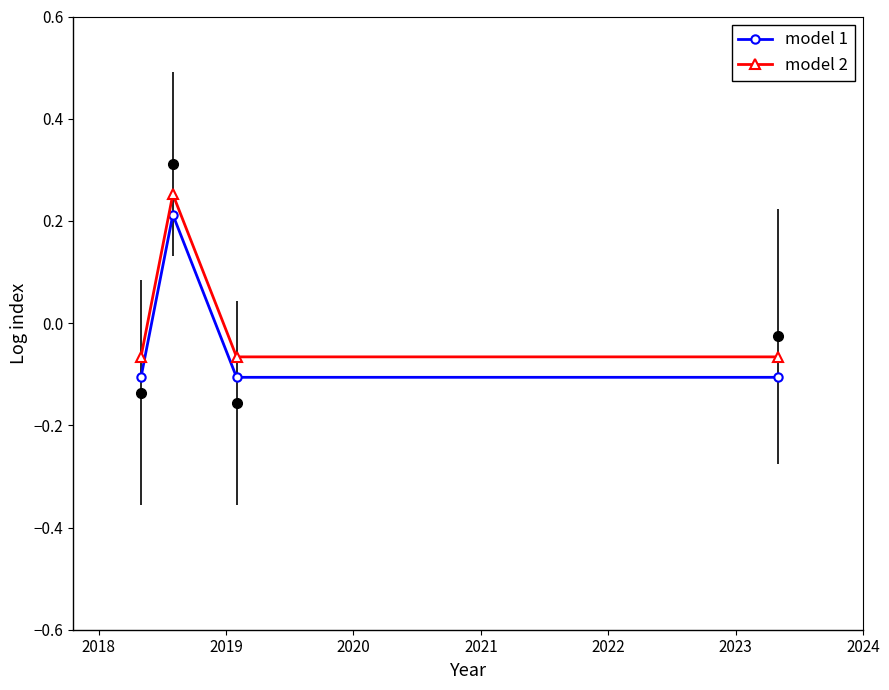

The value of model 2 at 2019 is -0.1. True or false?

False